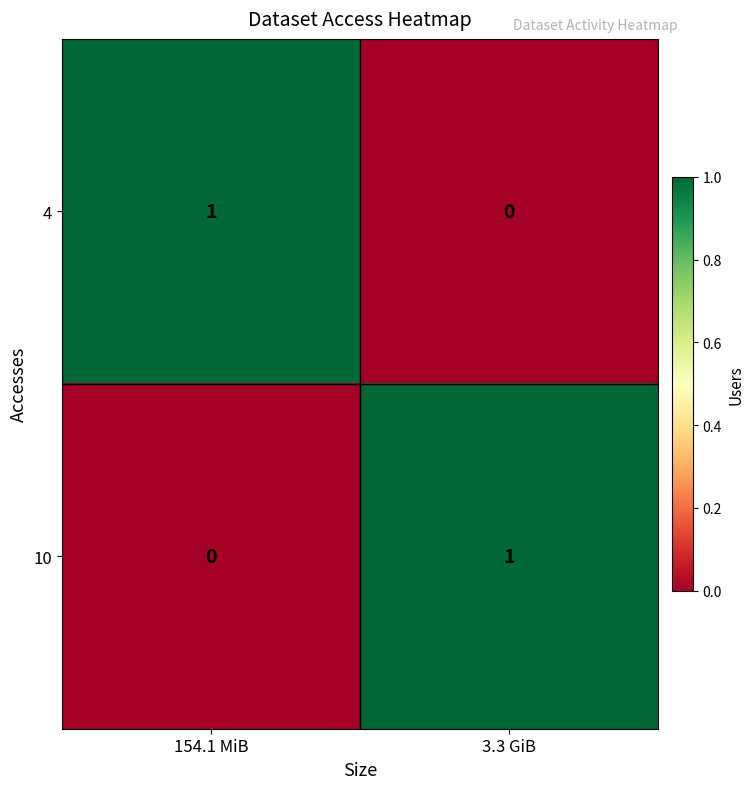

Rank the series at 3.3 GiB from lowest to highest value.

4, 10